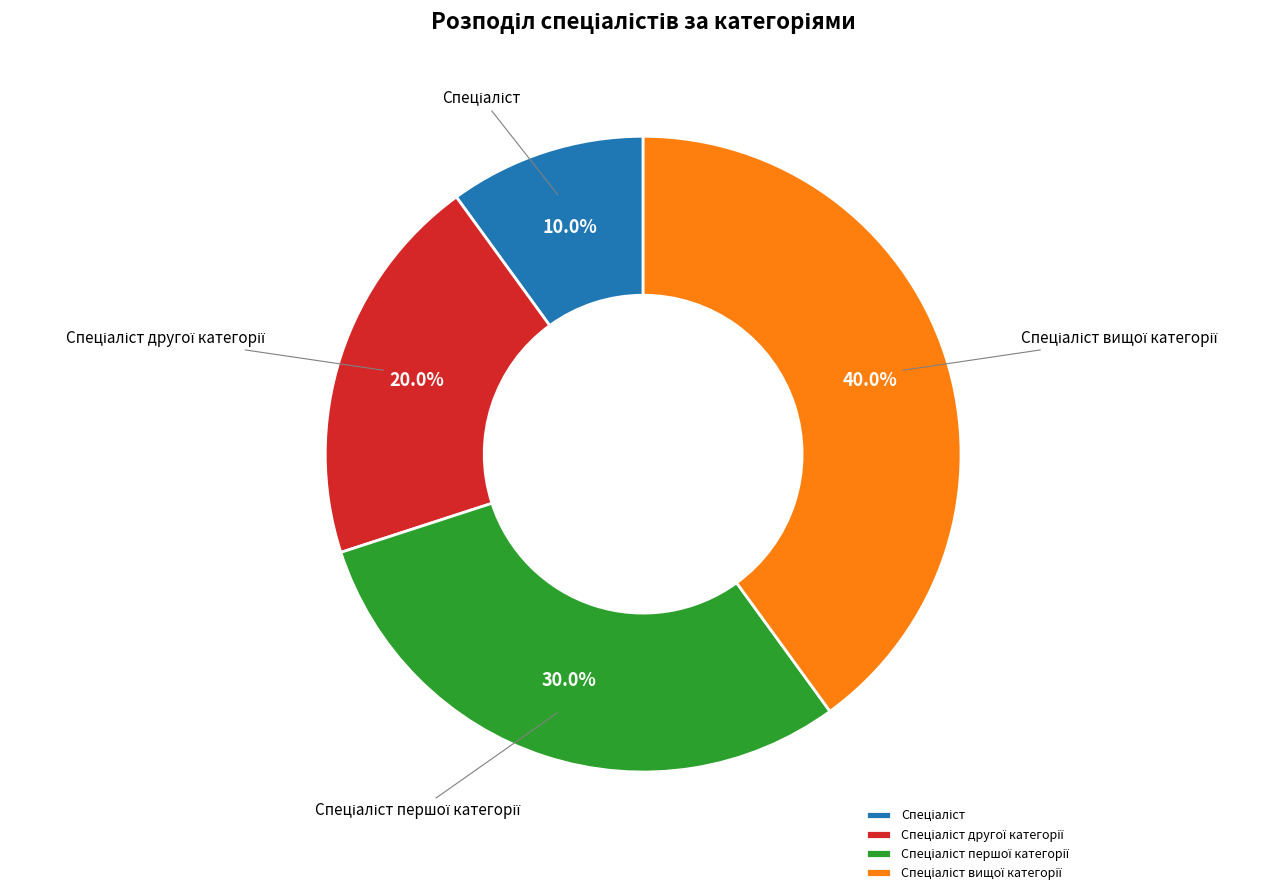

How many segments does this pie chart have?

4